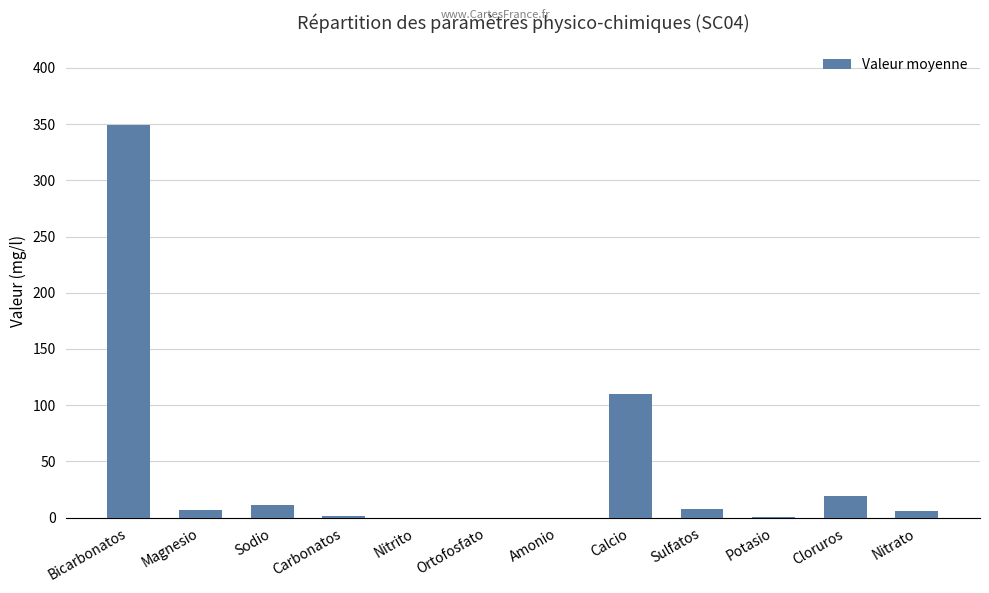

Where is the data nearest to the value 174?

Calcio